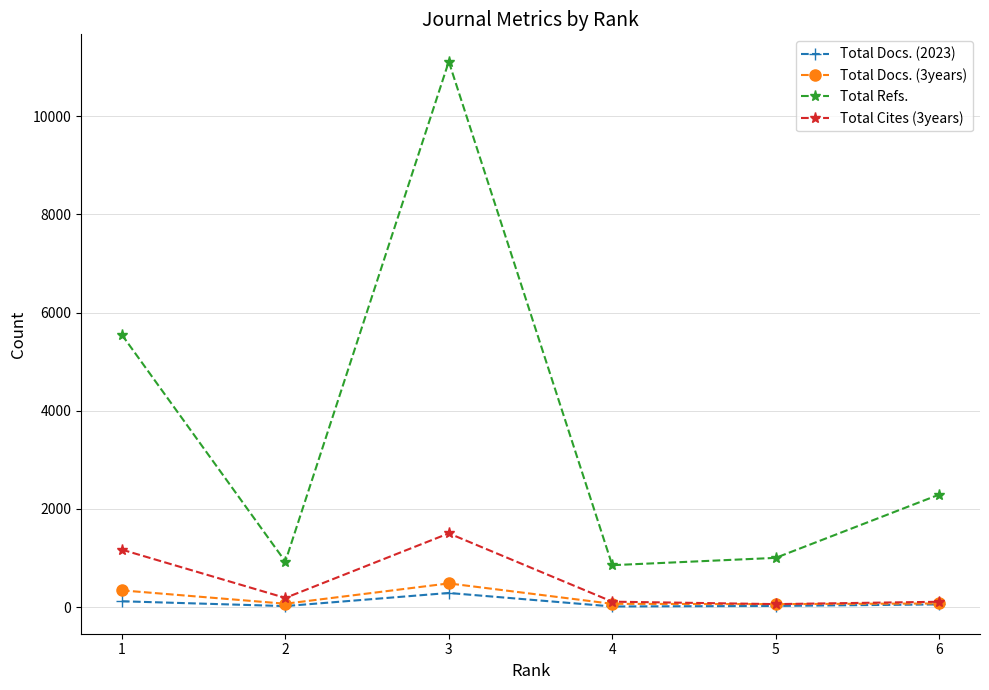

At which category is the sum across all series the highest?

3